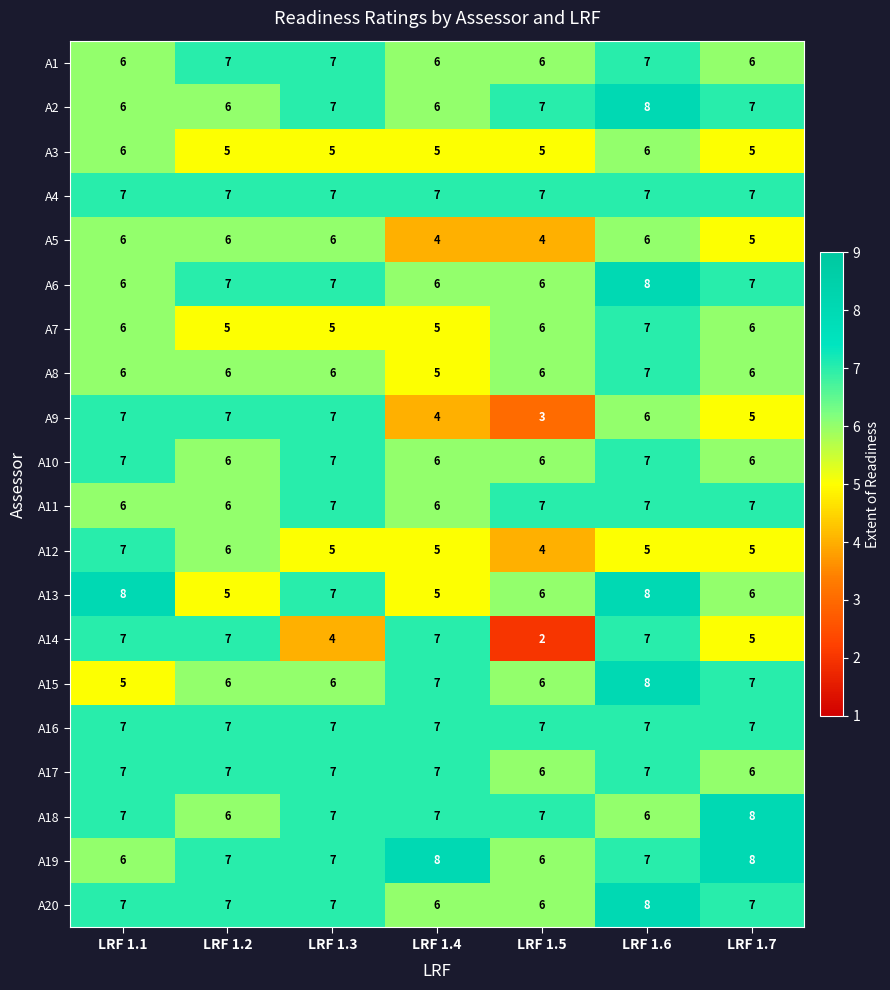

How many A5 values are between 4 and 6?

7